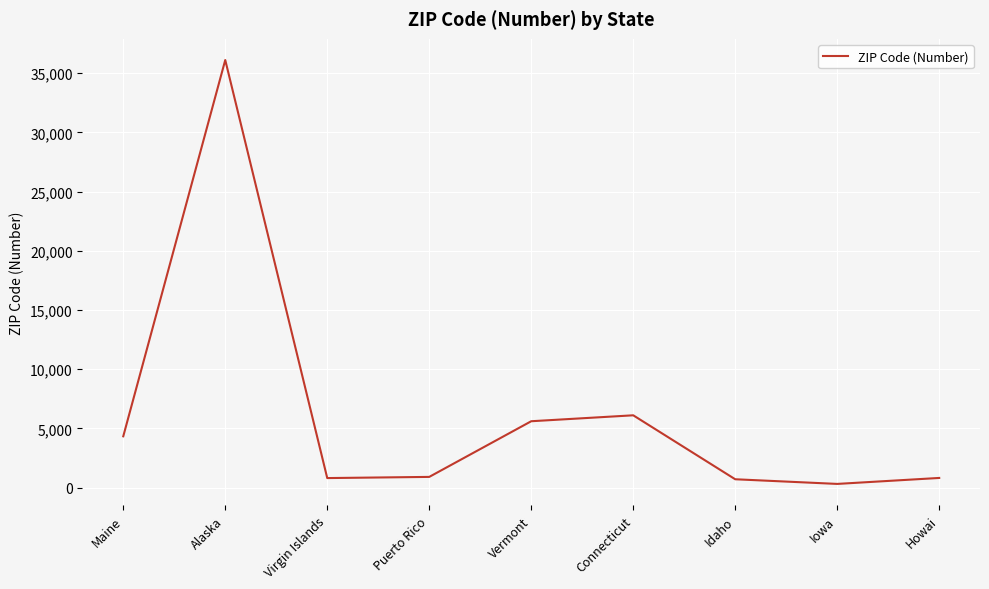

Does the chart display data point markers on the line(s)?

No